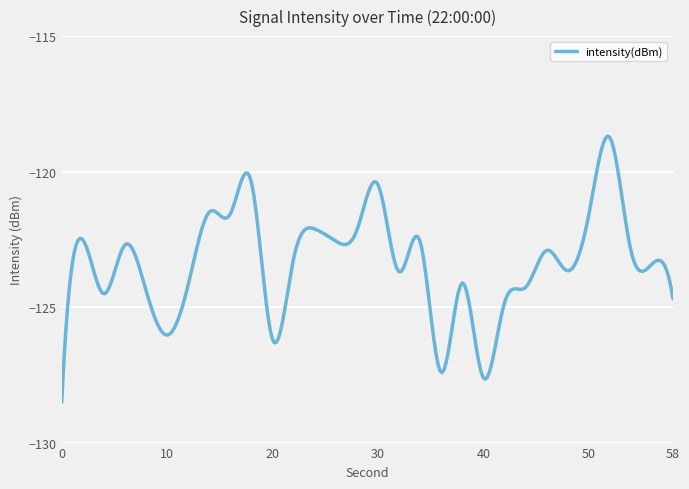

What is the sum of all values?

-37008.4